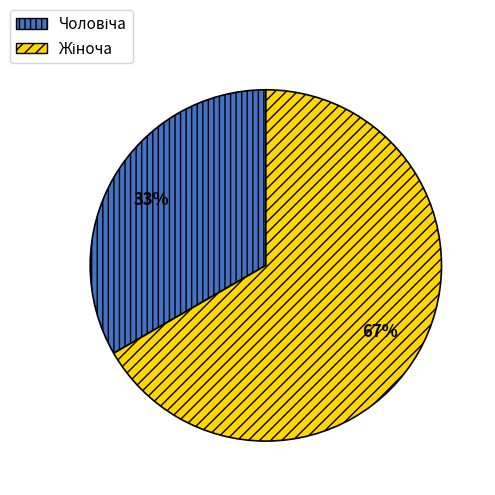

Is there any slice that represents more than half of the pie?

Yes